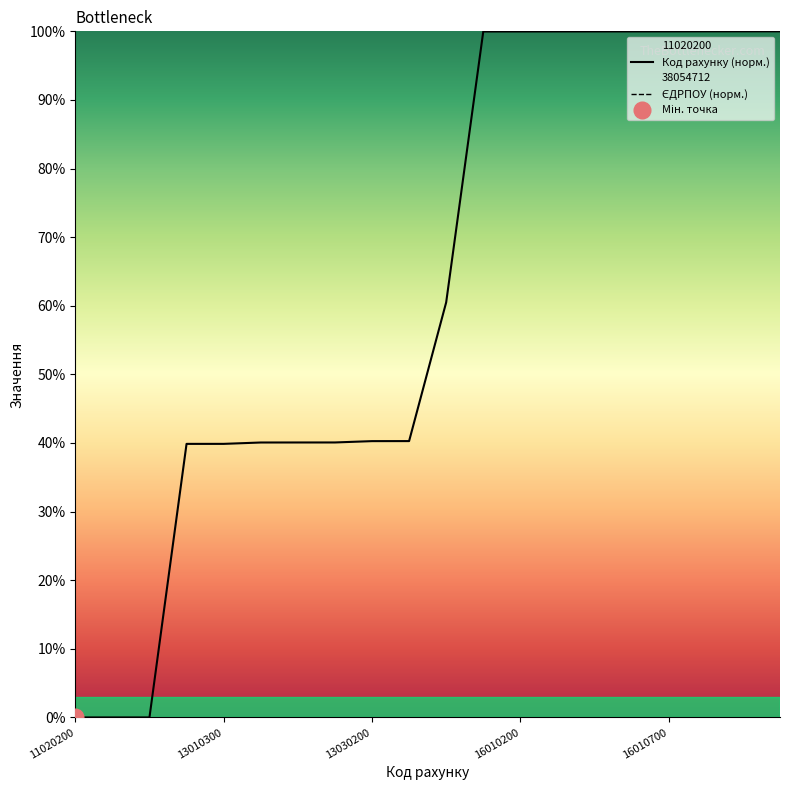

How many values are below 60?

10